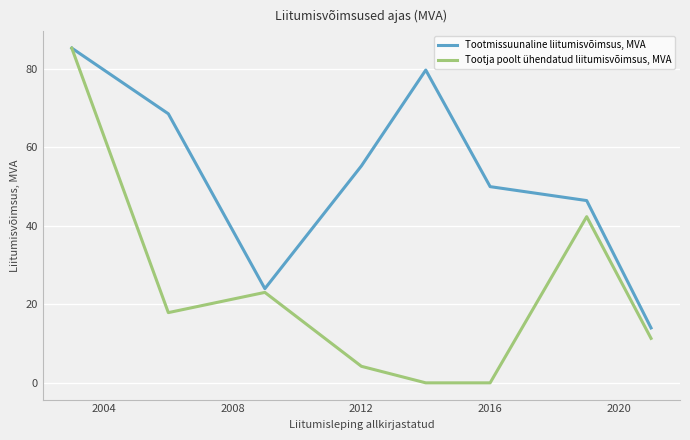

Rank the series by their average value, from lowest to highest.

Tootja poolt ühendatud liitumisvõimsus, MVA, Tootmissuunaline liitumisvõimsus, MVA